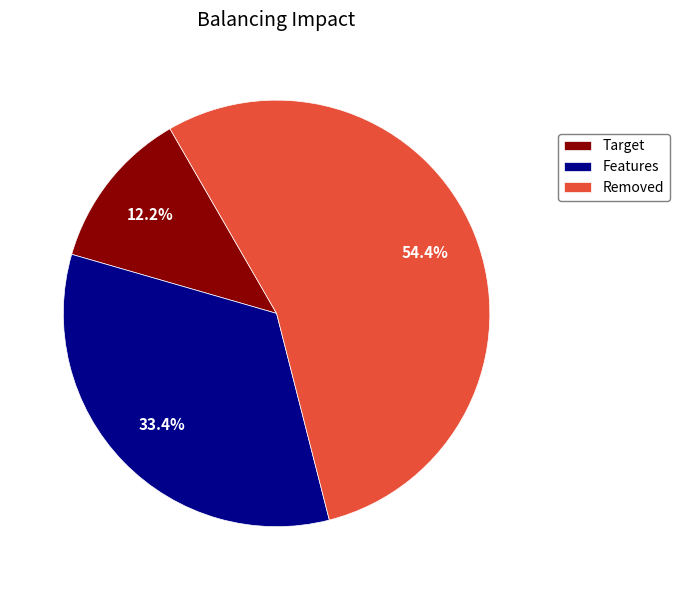

Rank the categories by value from highest to lowest.

Removed, Features, Target